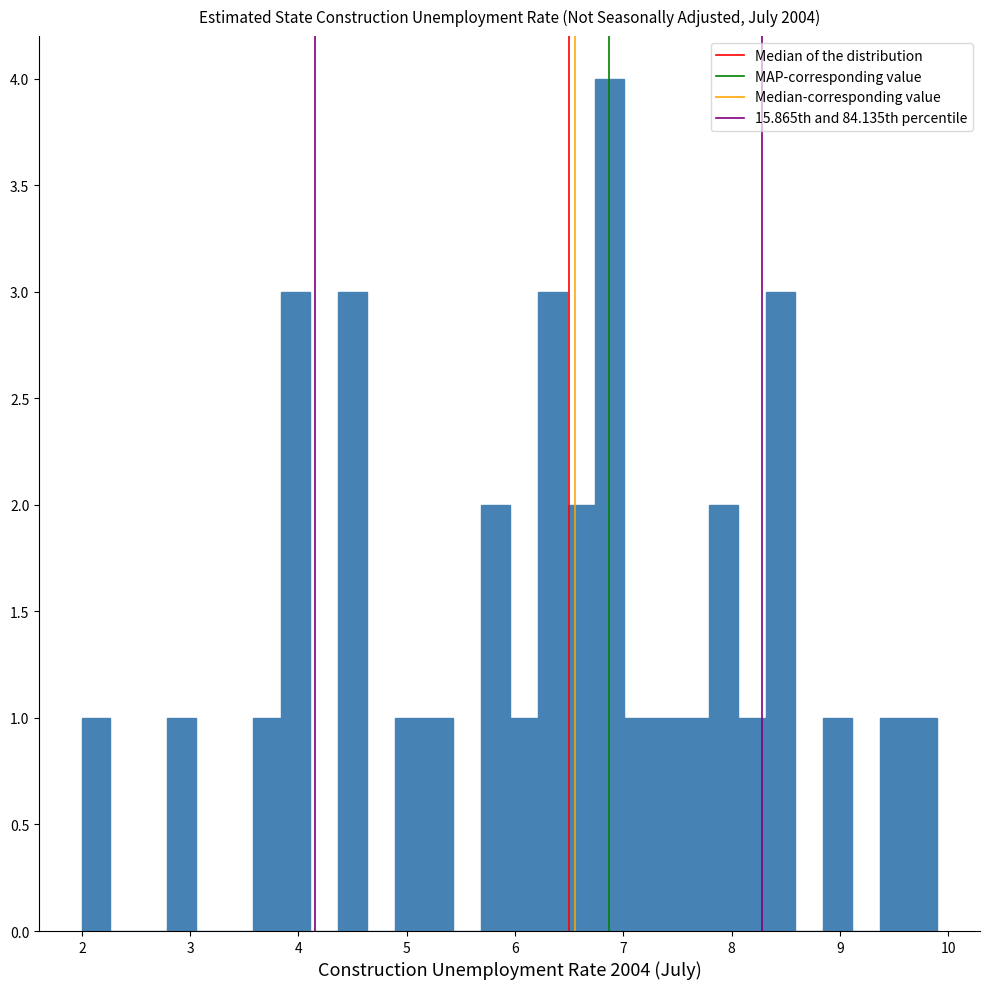

Around what value on the x-axis is the tallest bar? Give the approximate position of its centre, as read against the axis.

6.9